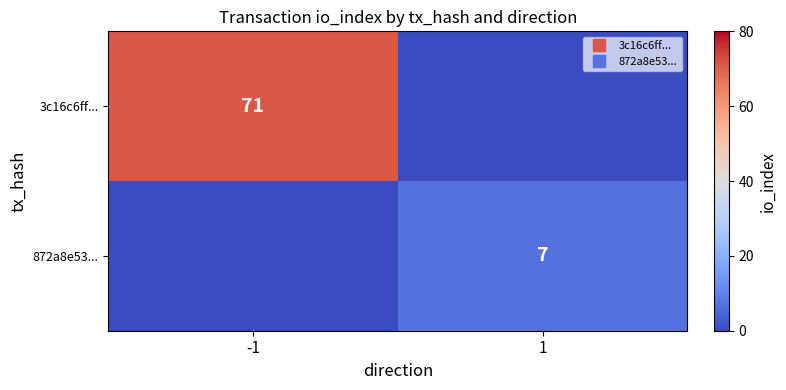

List the series in order of their peak value, lowest first.

872a8e53..., 3c16c6ff...